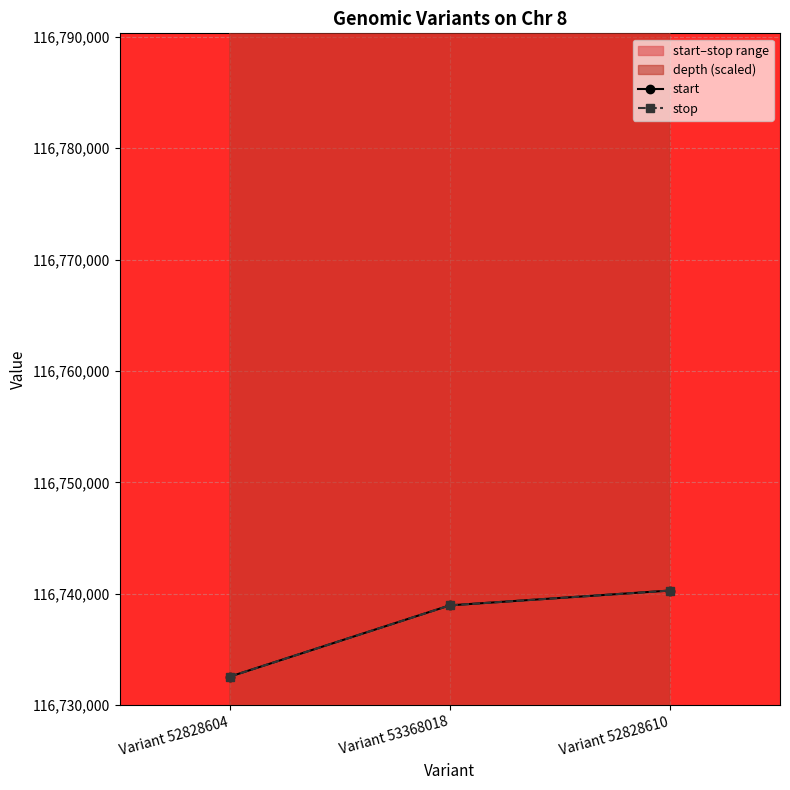

Where is start nearest to the value 116736430?

Variant 53368018